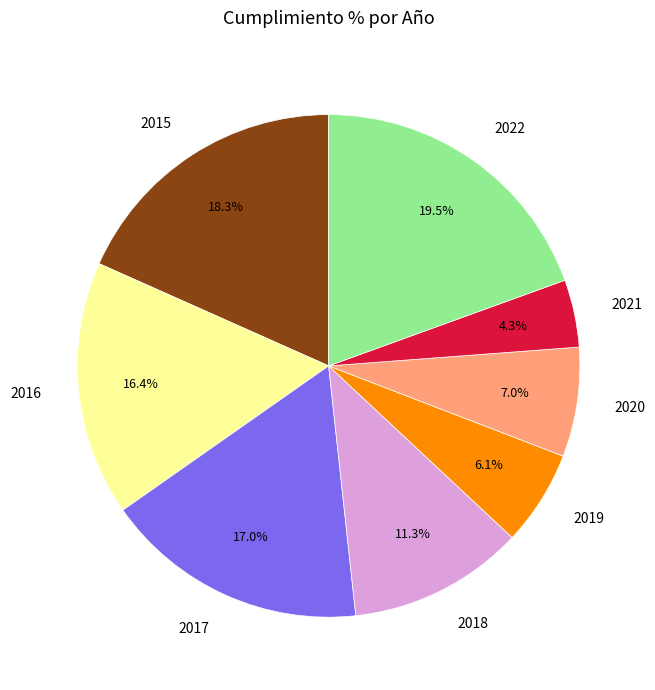

How many segments does this pie chart have?

8